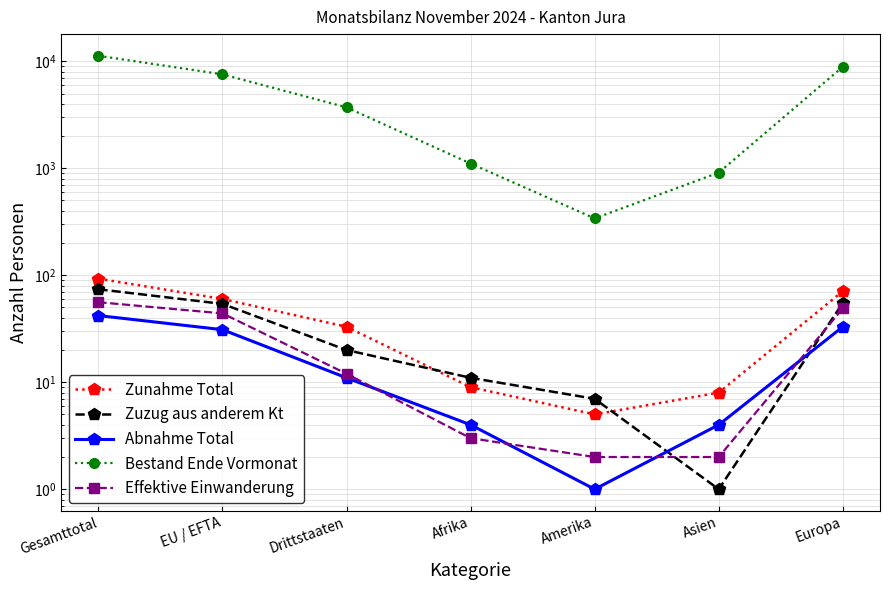

What is the maximum value for Zunahme Total?

93